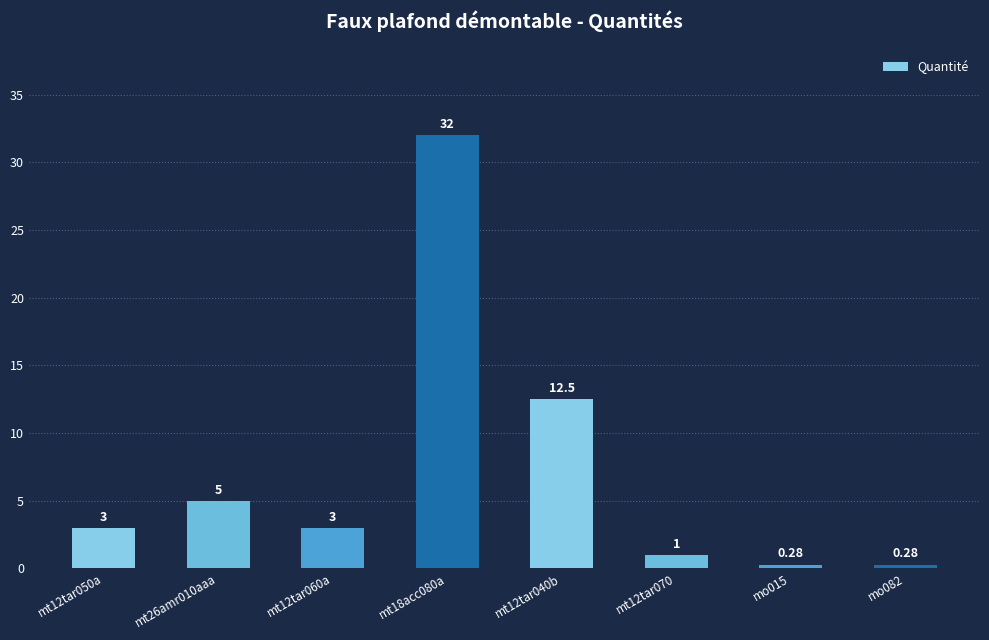

What is the difference between the values at mt12tar070 and mt12tar060a?

2.0